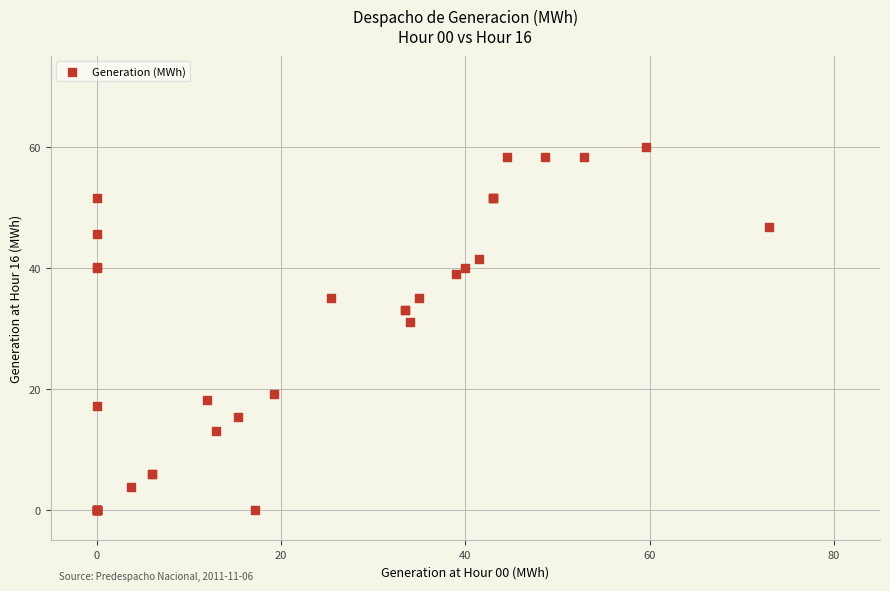

What Y value in the scatter plot is closest to 30?

31.0